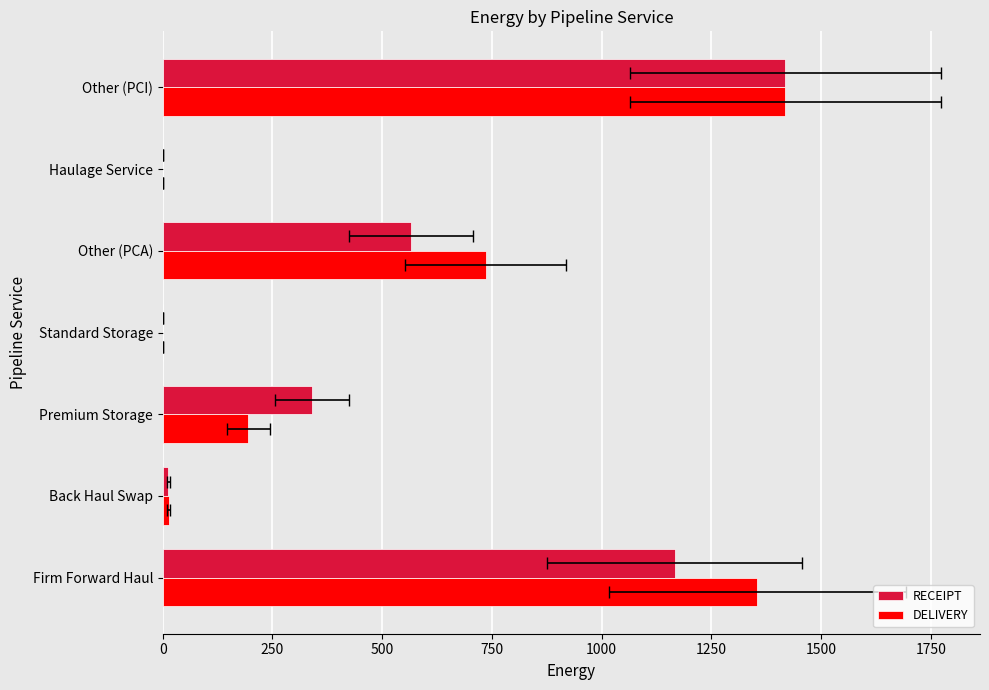

List the series in order of their overall mean, lowest first.

RECEIPT, DELIVERY